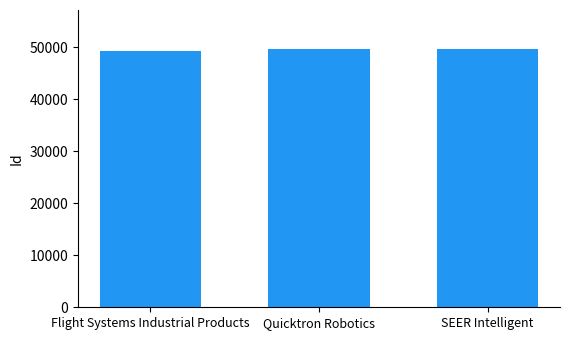

The value at Quicktron Robotics is 84240. True or false?

False